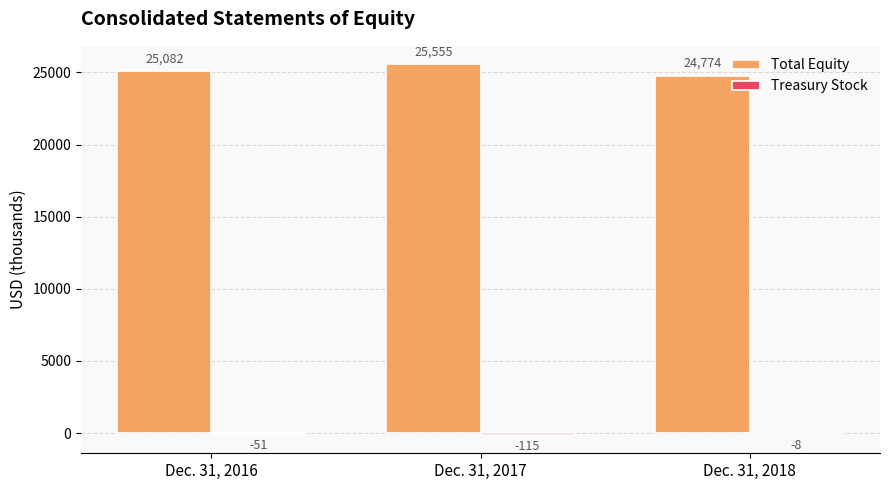

What is the total value across all series at Dec. 31, 2016?

25031